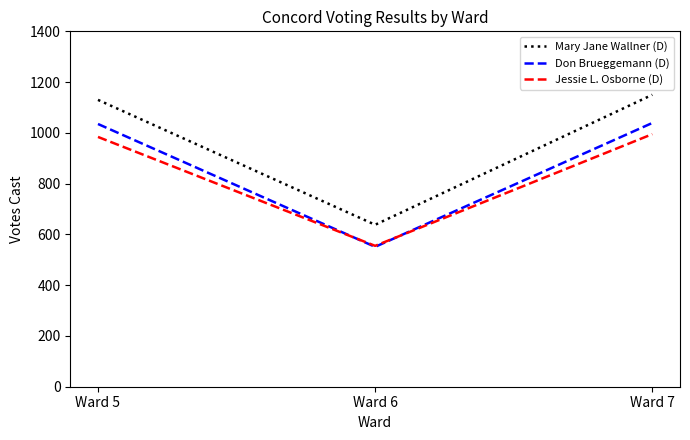

What are all the series names shown in the legend?

Mary Jane Wallner (D), Don Brueggemann (D), Jessie L. Osborne (D)